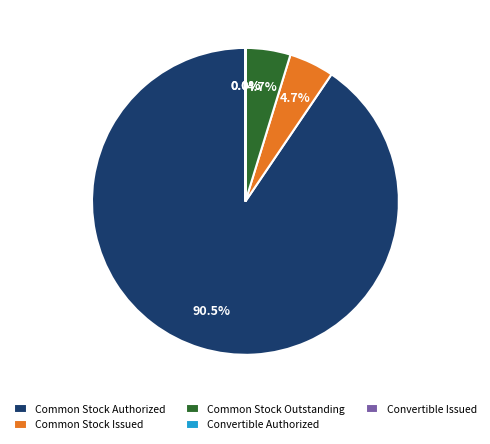

To the nearest percent, what is the difference between the largest and smallest slice percentages?

91%